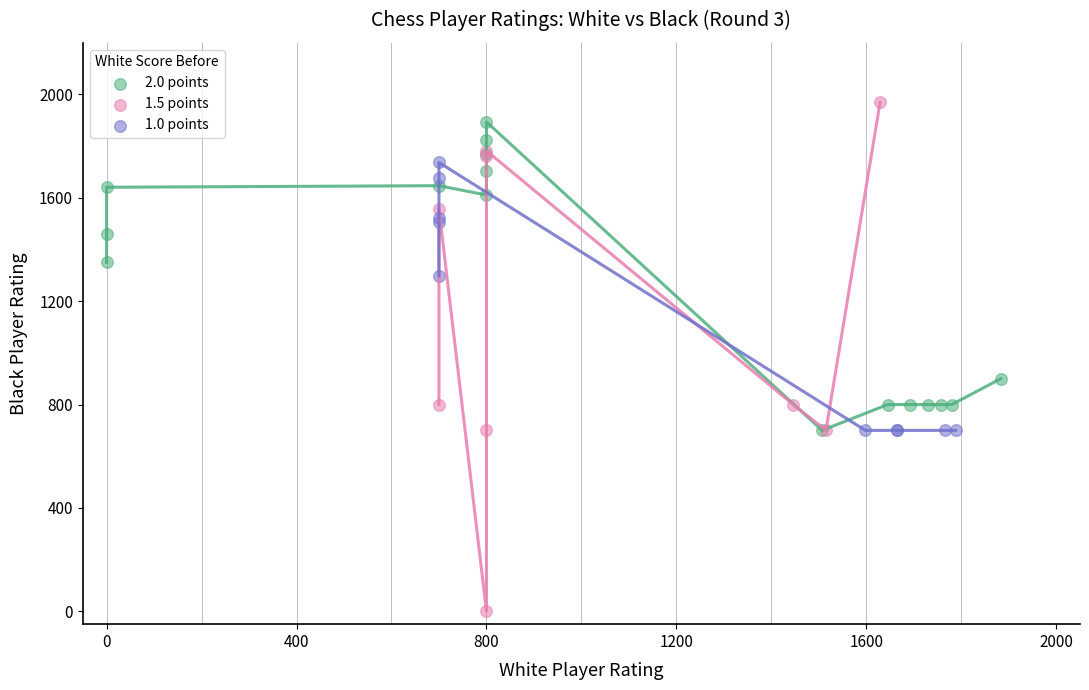

Which series contains the lowest Y value?

1.5 points